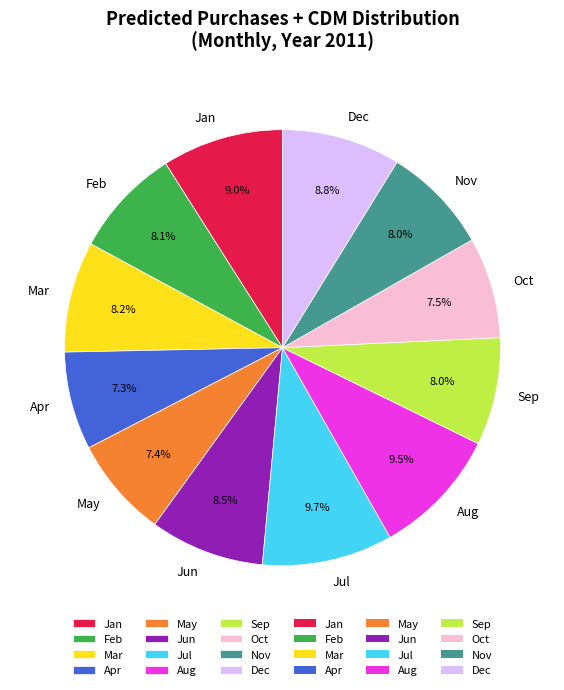

Does Jan represent more than half of the total?

No